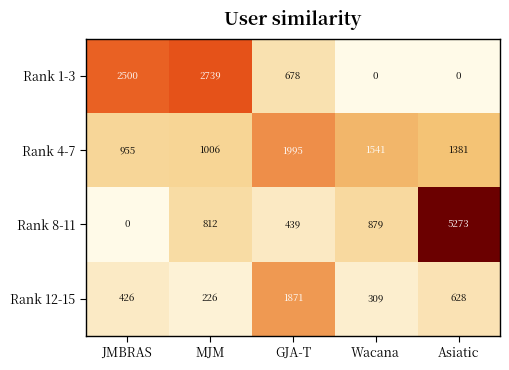

At how many categories does at least one series exceed 370?

5